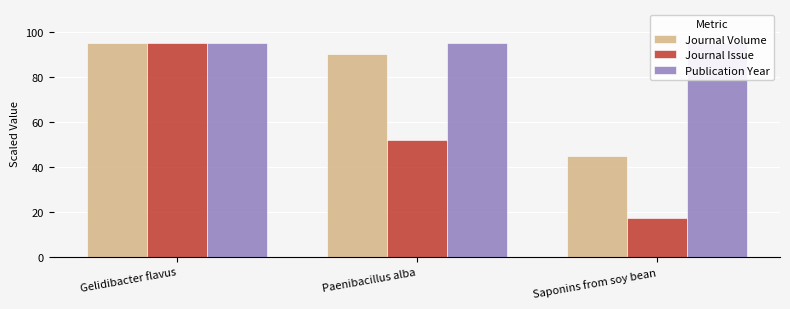

At which category does the chart reach its minimum across all series?

Saponins from soy bean